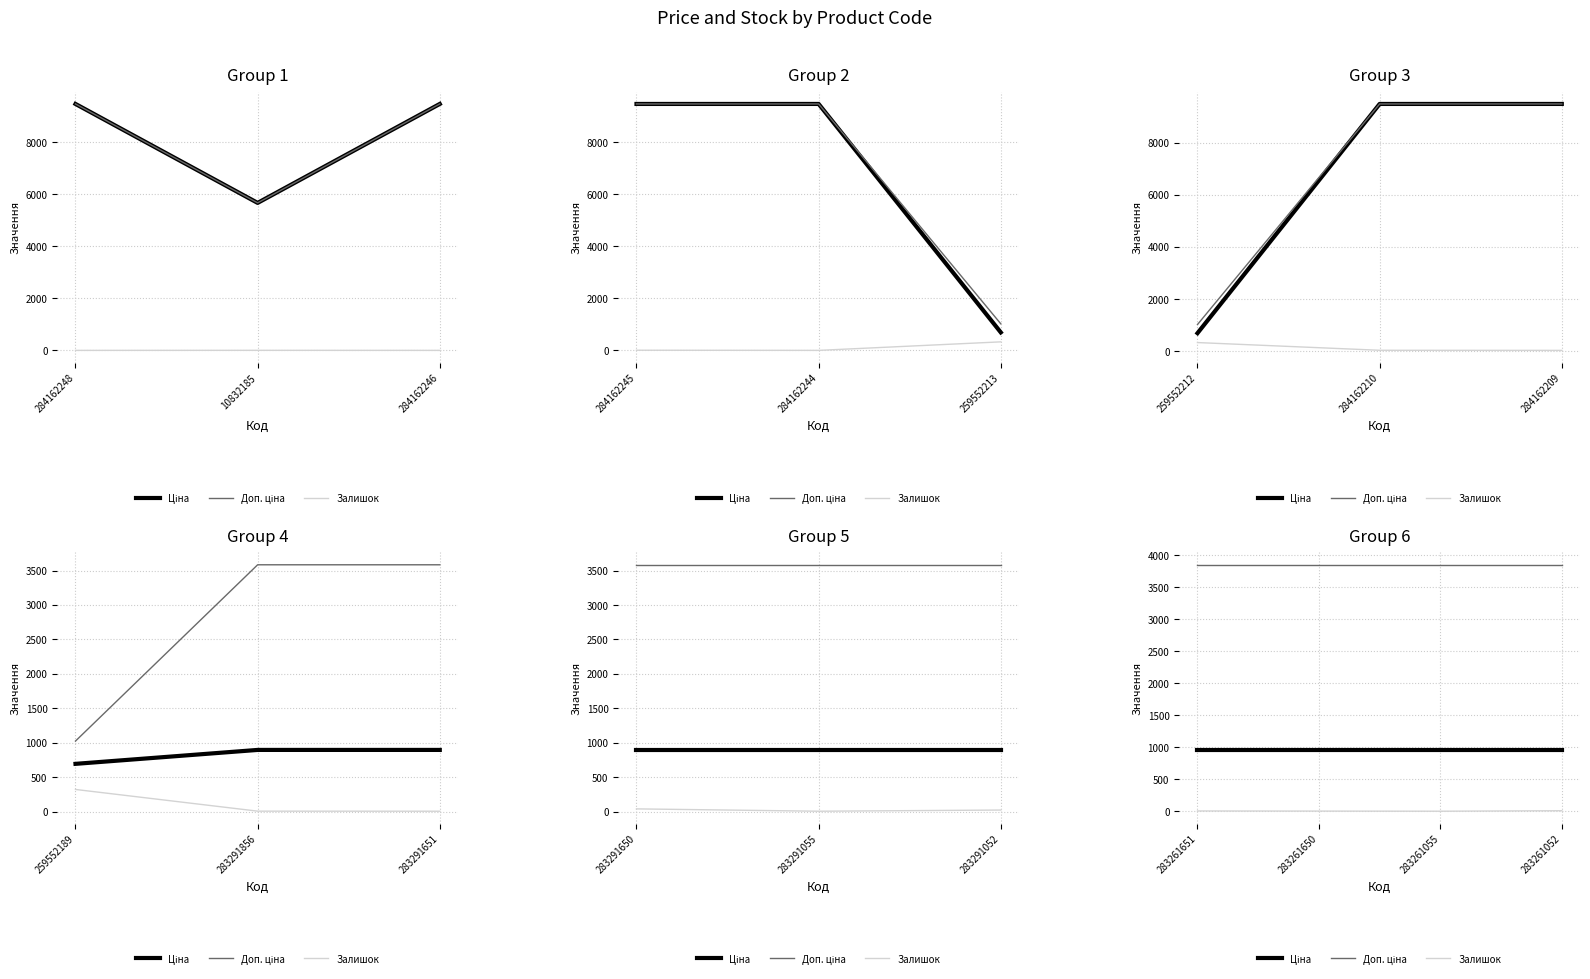

At which category does the chart reach its peak across all series?

283261651